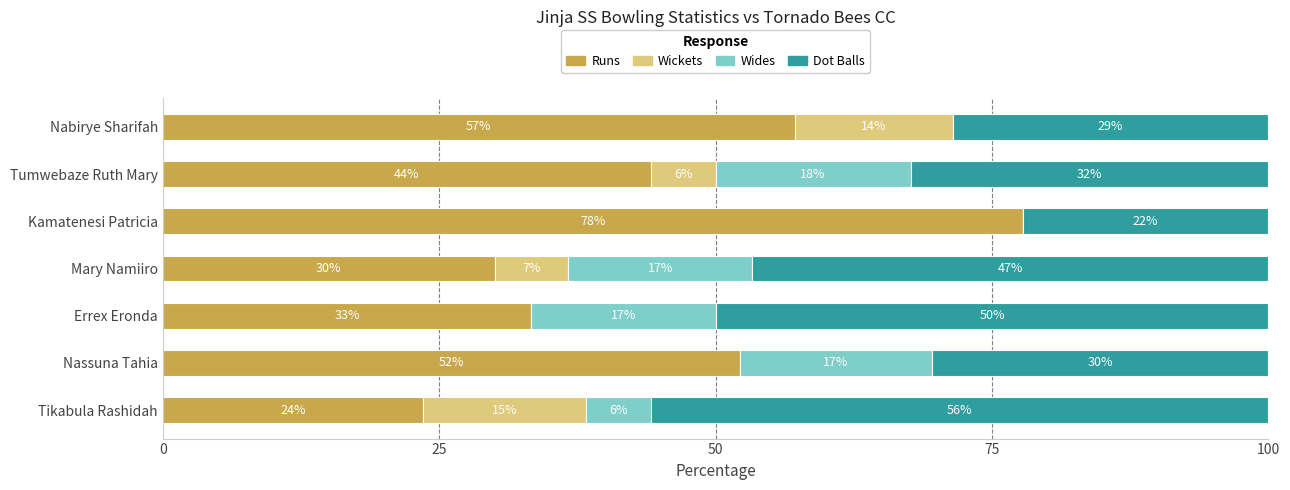

Which series has the largest range (max minus min)?

Runs